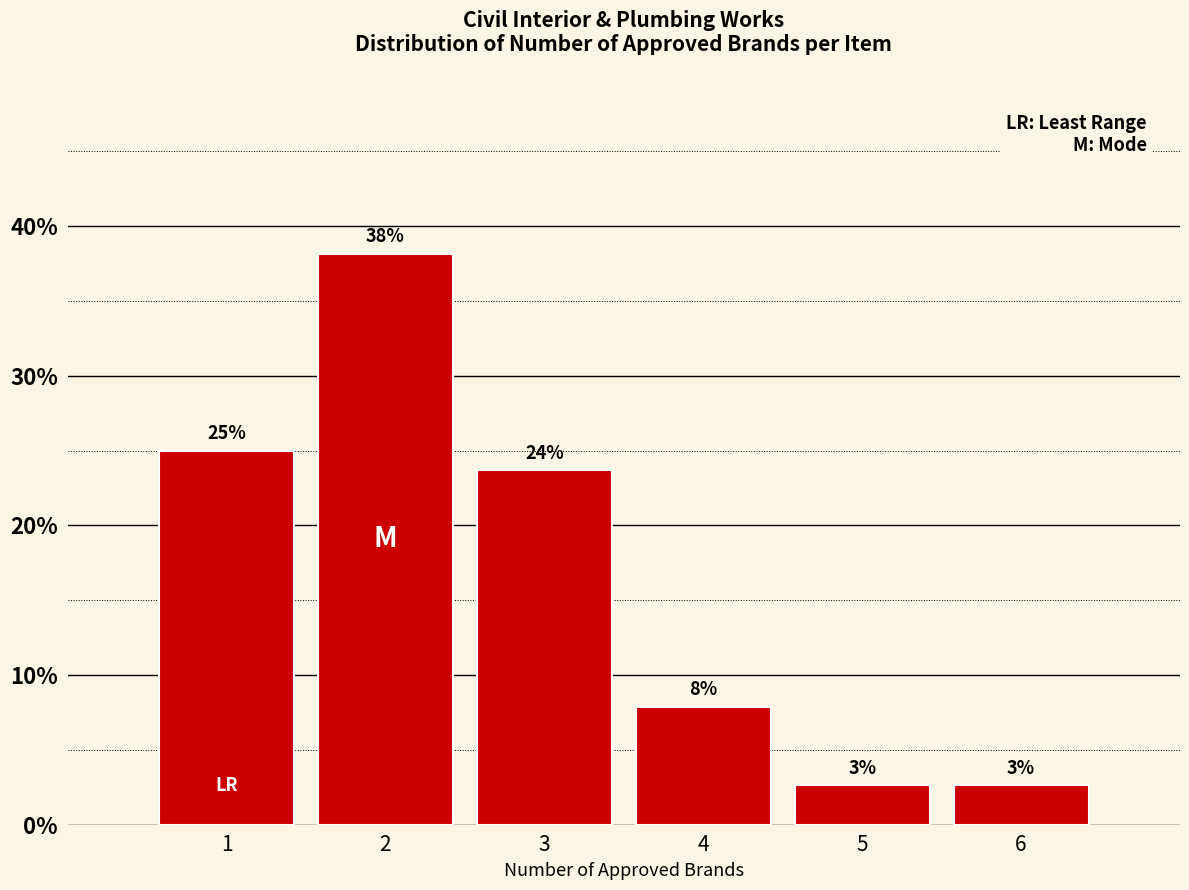

Are the bars horizontal?

No